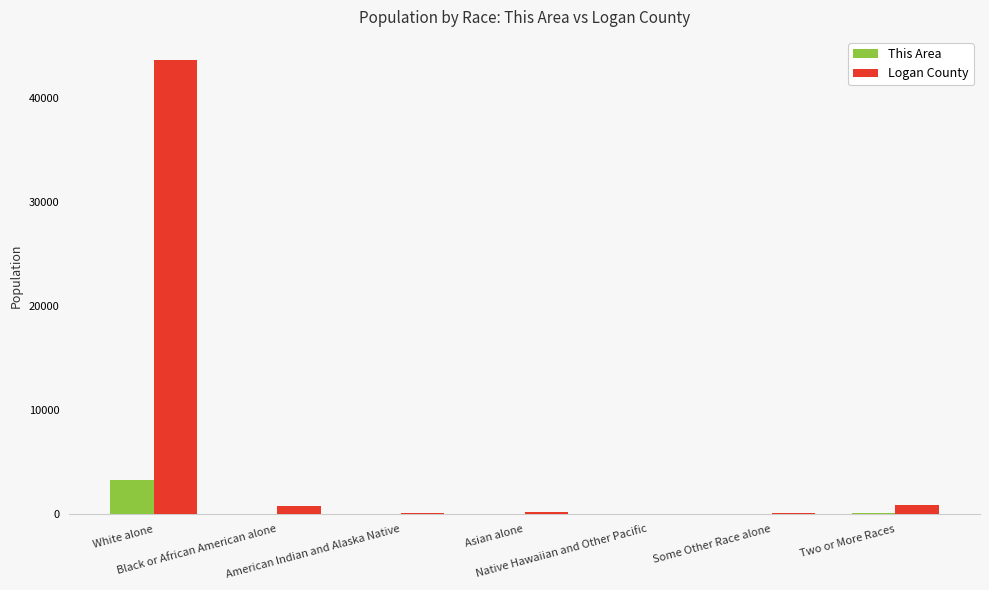

What value does the Logan County series have at Asian alone, to the nearest 100?

200